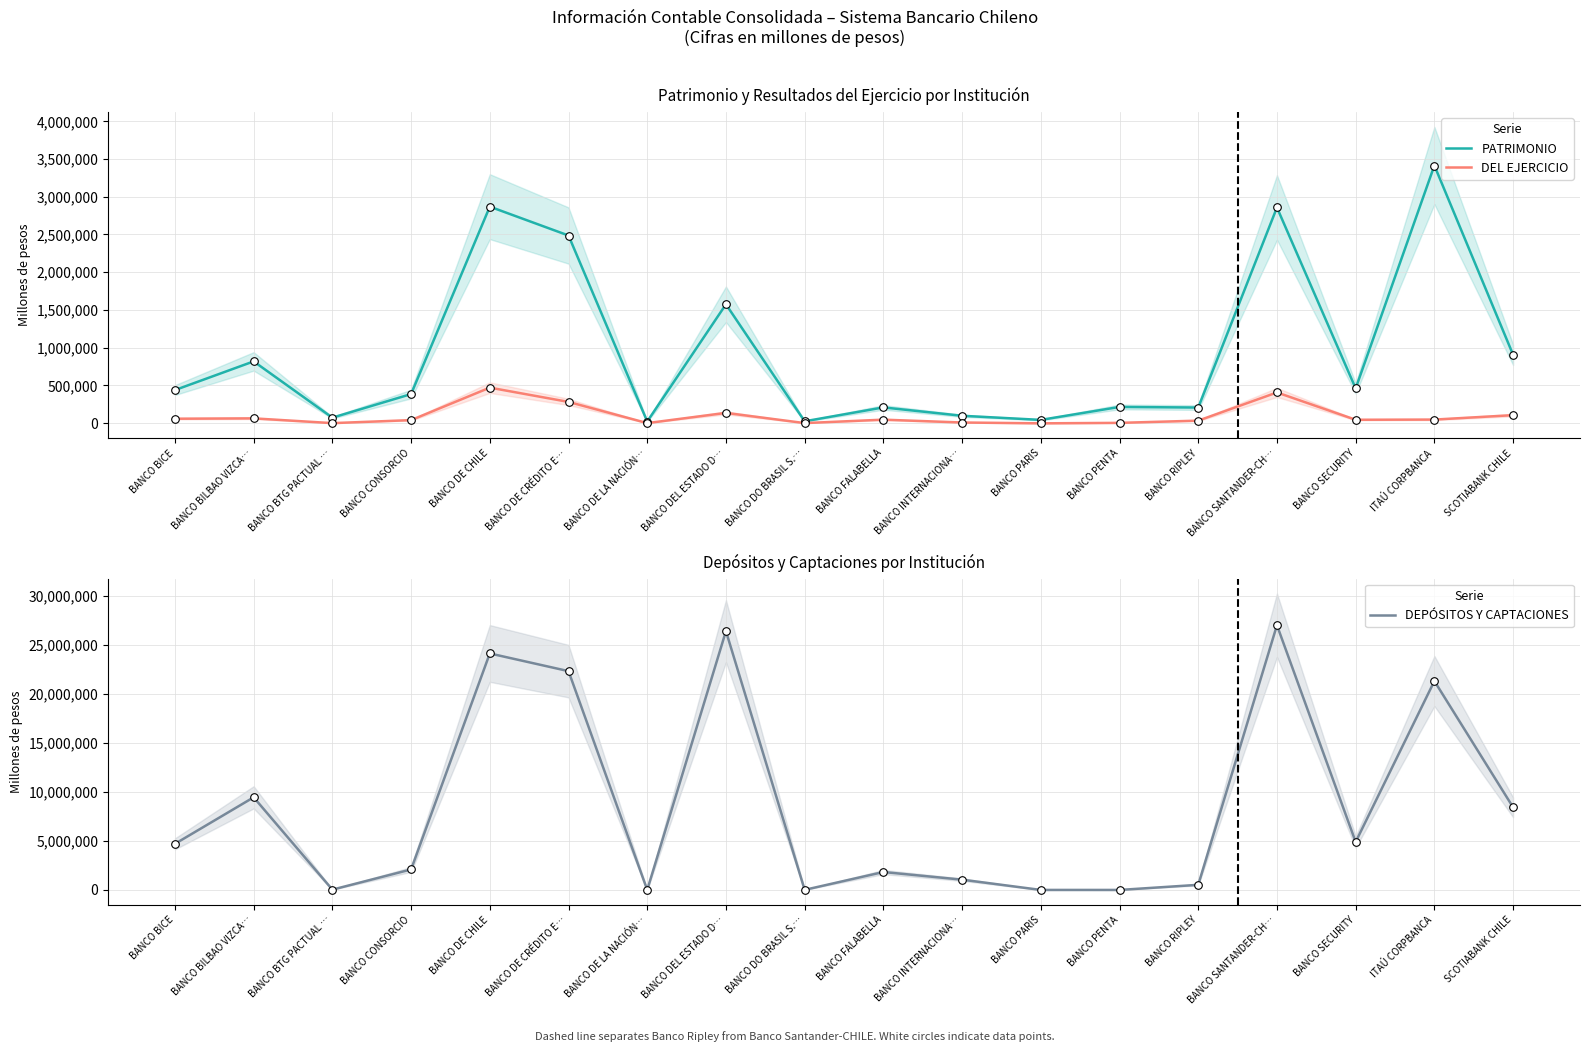

Which series has the largest total across all categories?

DEPÓSITOS Y CAPTACIONES